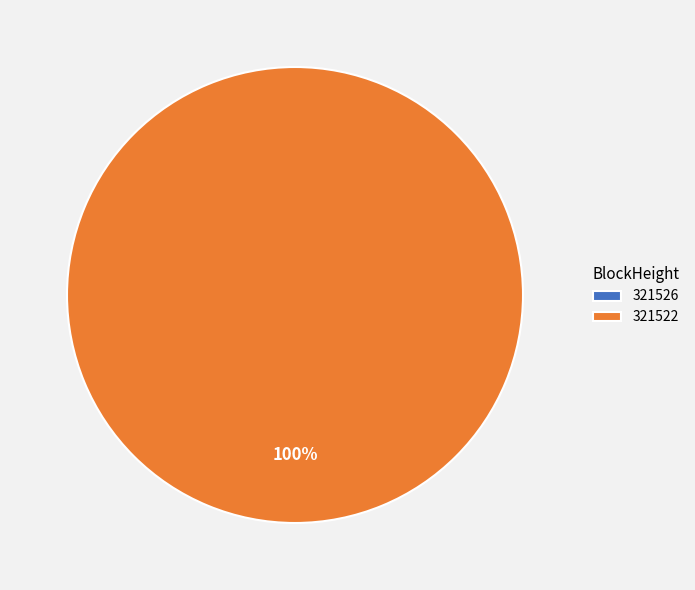

How many segments does this pie chart have?

2